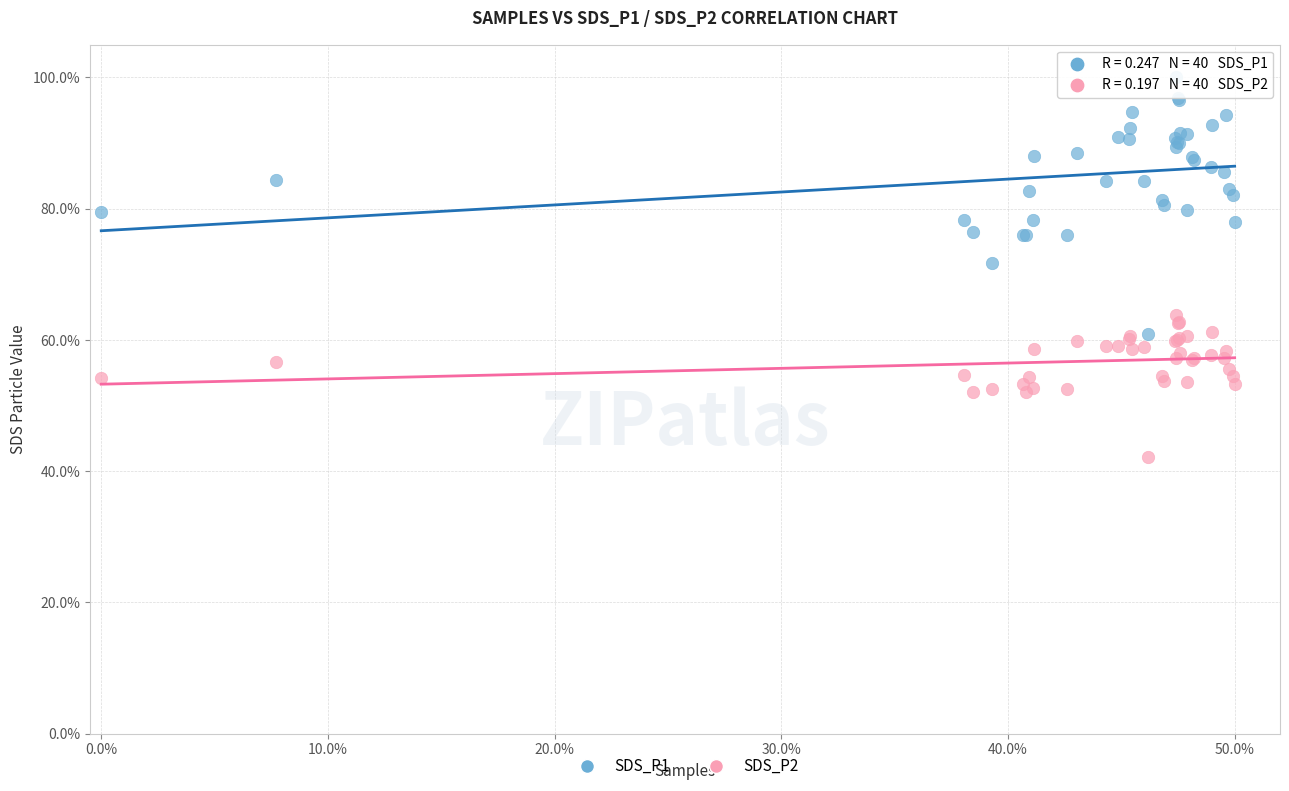

What are all the series names shown in the legend?

SDS_P1, SDS_P2